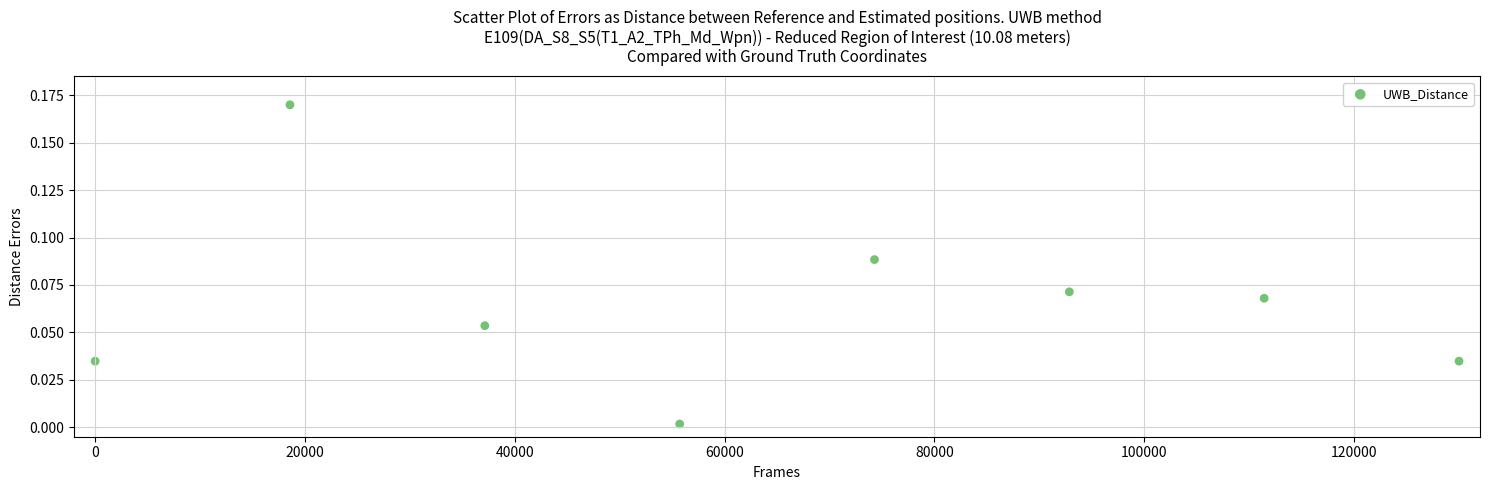

What is the range of X values (max minus min)?

130000.0